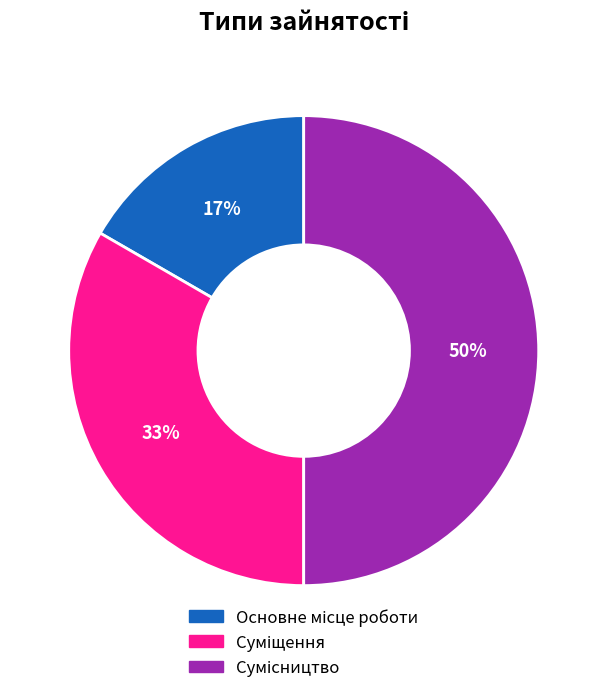

To the nearest percent, what is the average slice percentage?

33%